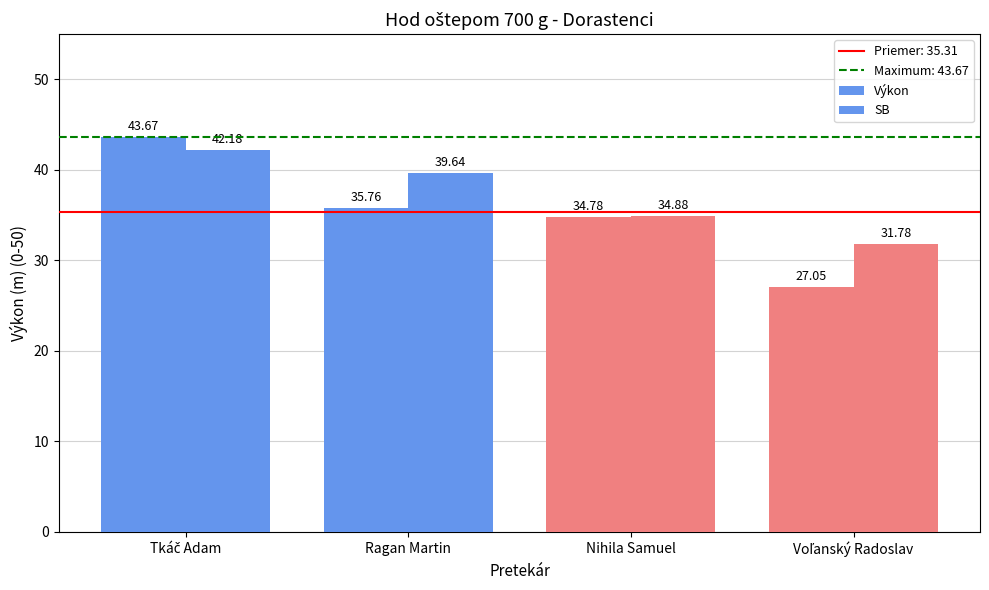

The value of Výkon at Tkáč Adam is 67.2. True or false?

False